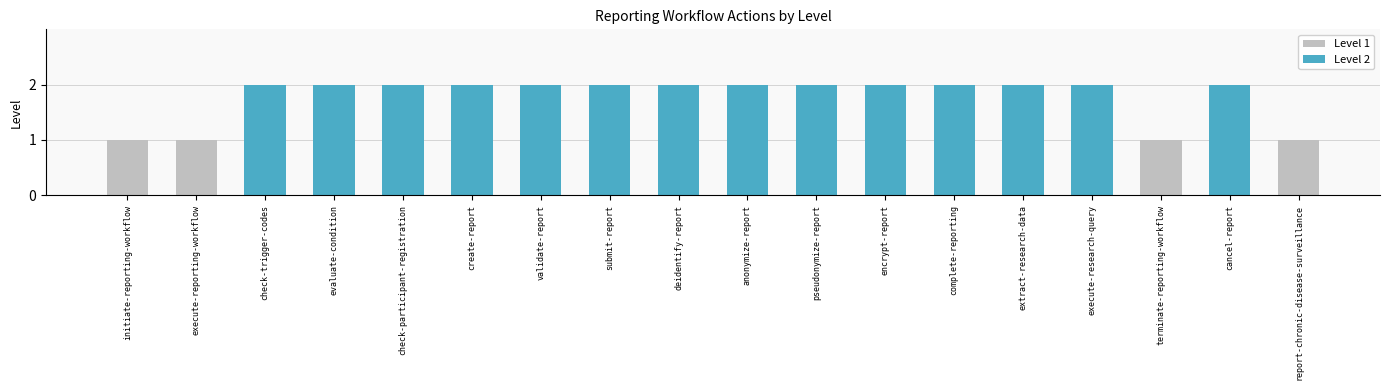

The value at anonymize-report is 2. True or false?

True